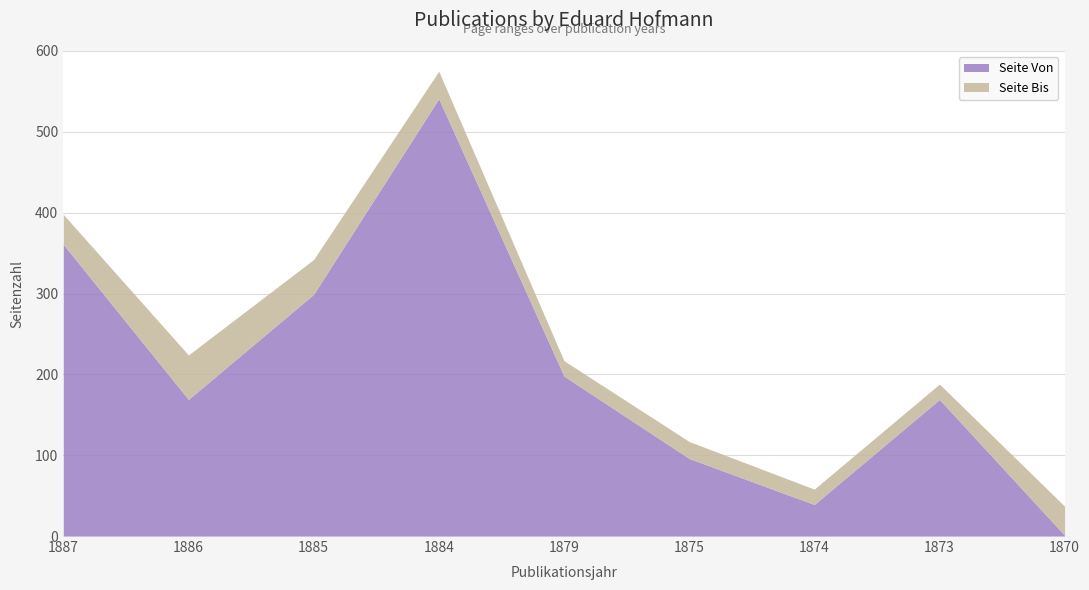

What is the difference between the highest and lowest values at 1884?

34